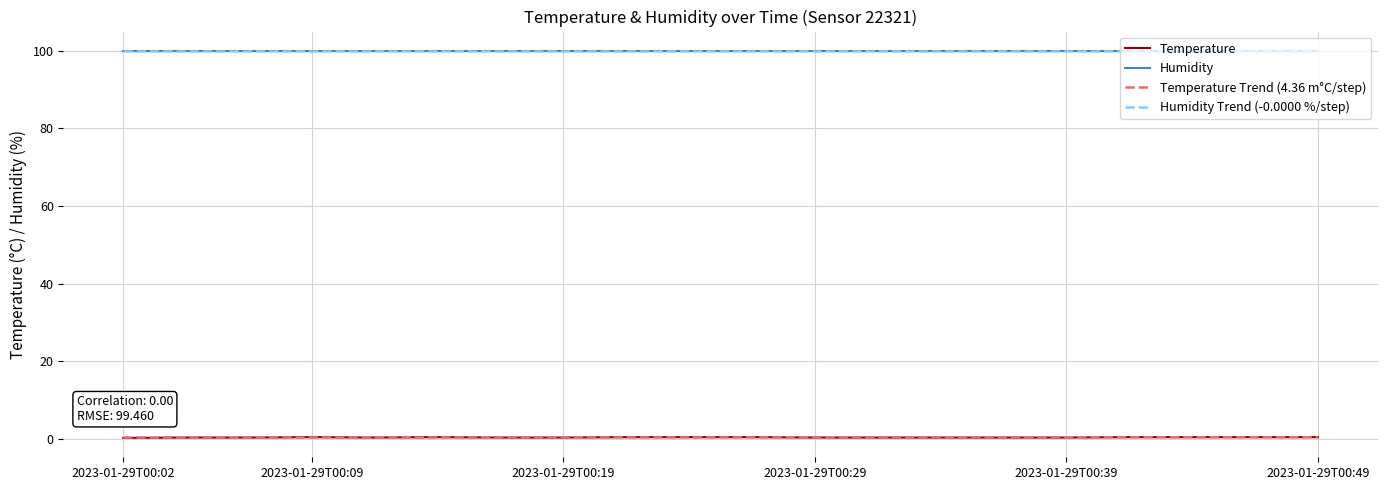

Does the chart display data point markers on the line(s)?

No